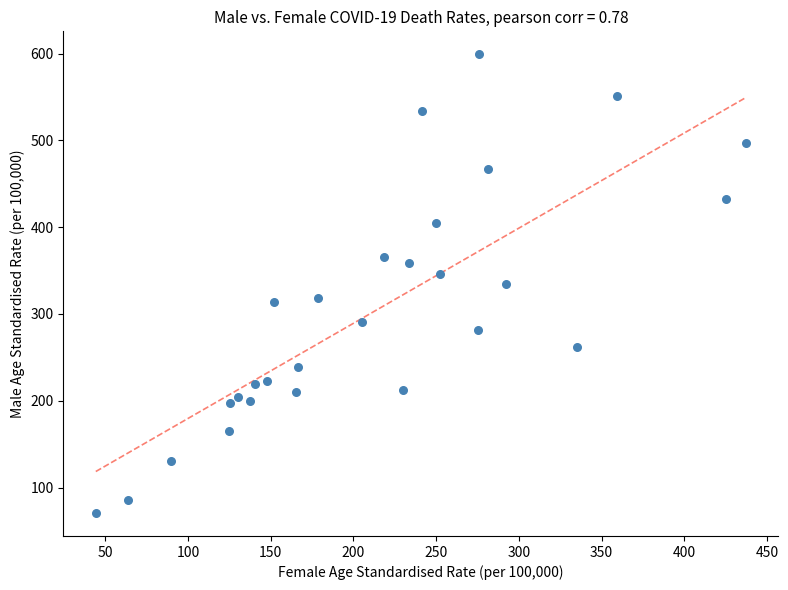

What is the range of X values (max minus min)?

393.1